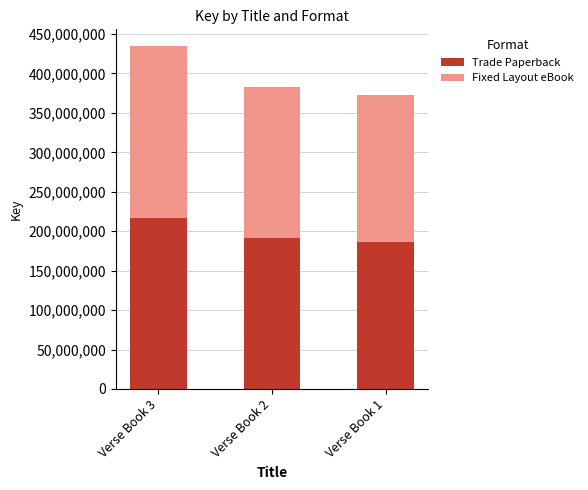

Does the chart contain any negative values?

No